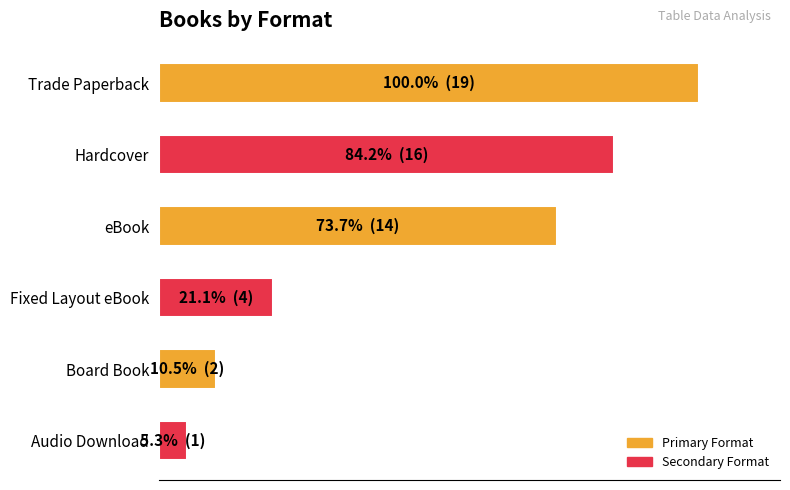

What is the average value?

9